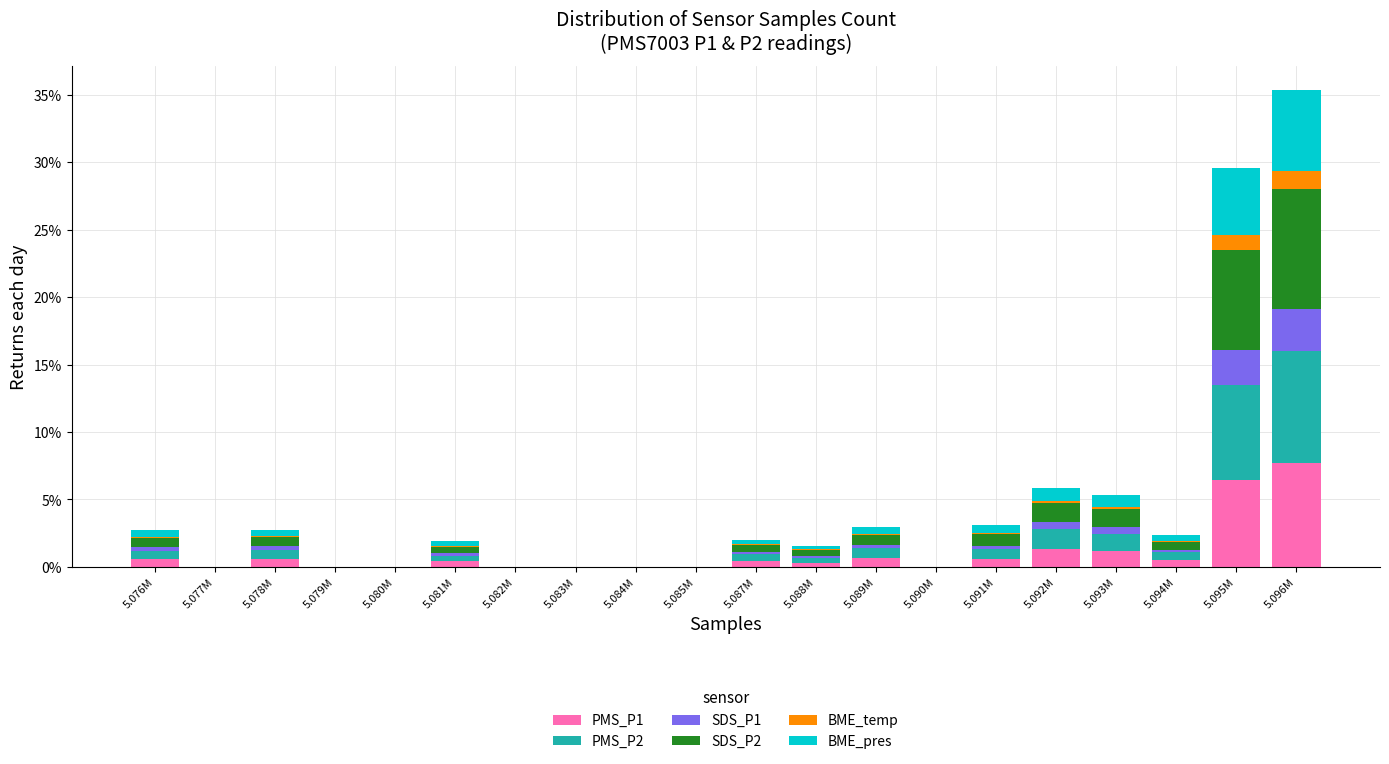

At which category is the sum across all series the highest?

5.096M